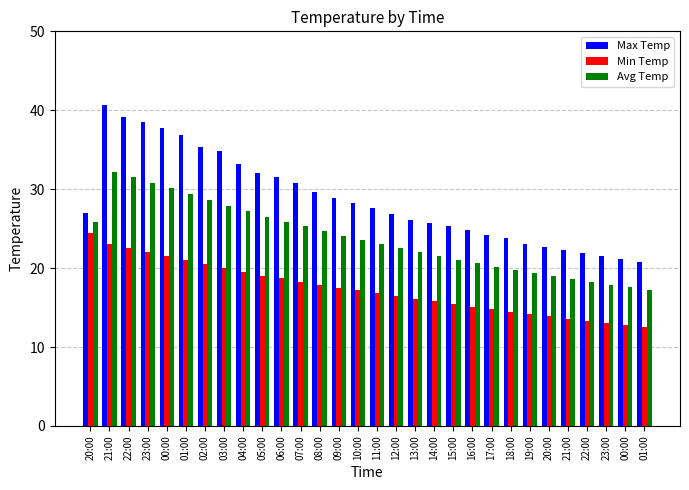

How many bars are there in total?

90